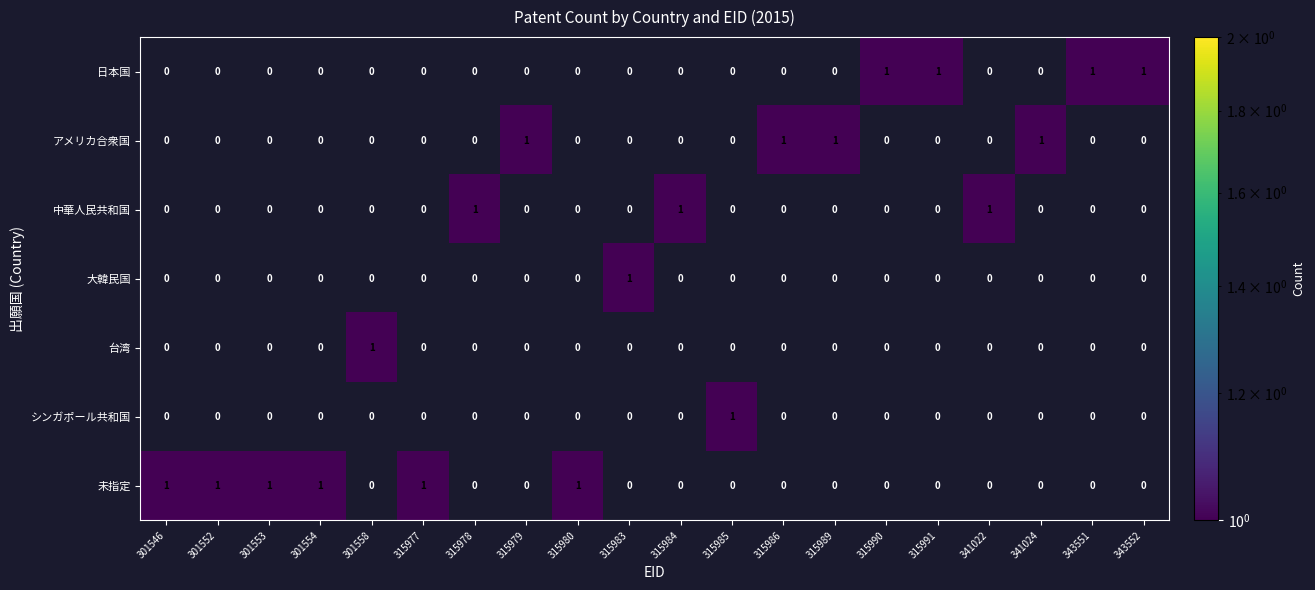

At how many categories does at least one series exceed 0?

20